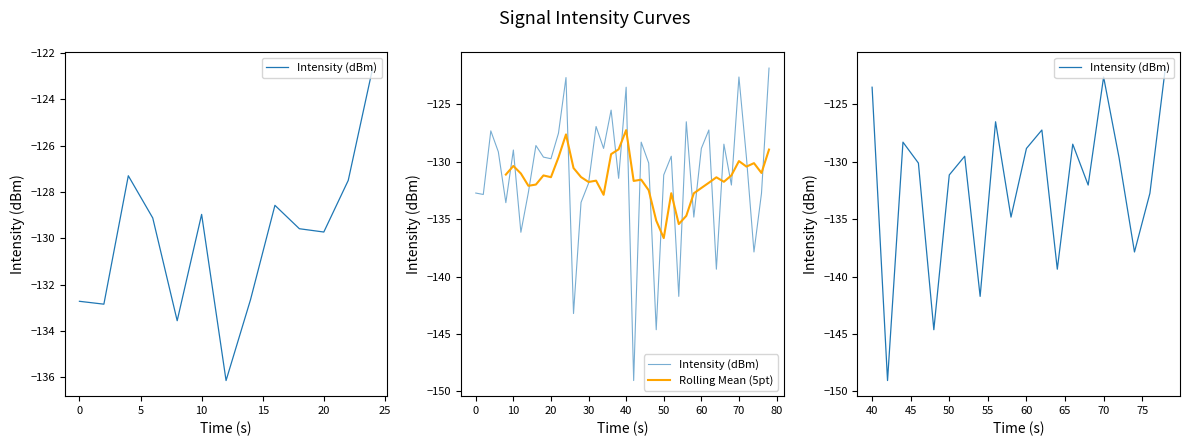

True or false: the data has more than 2 interior local peaks.

True